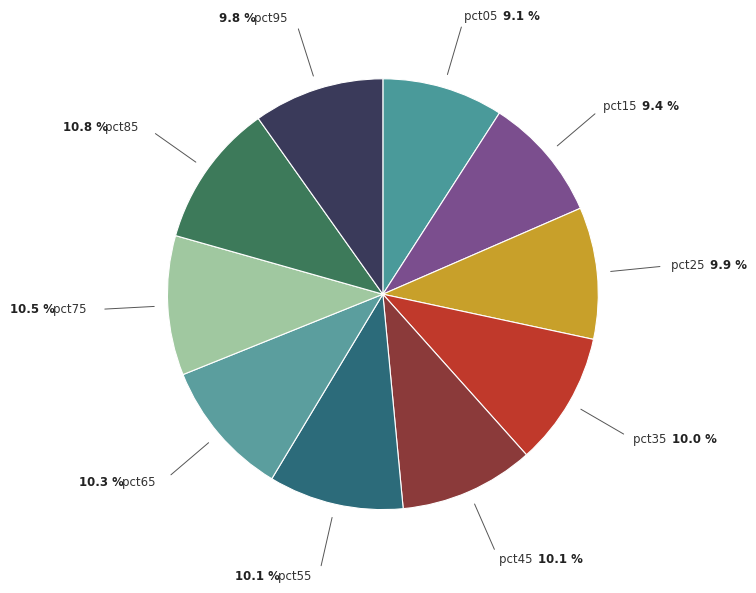

Is it true that pct45 is 19% of the pie?

False